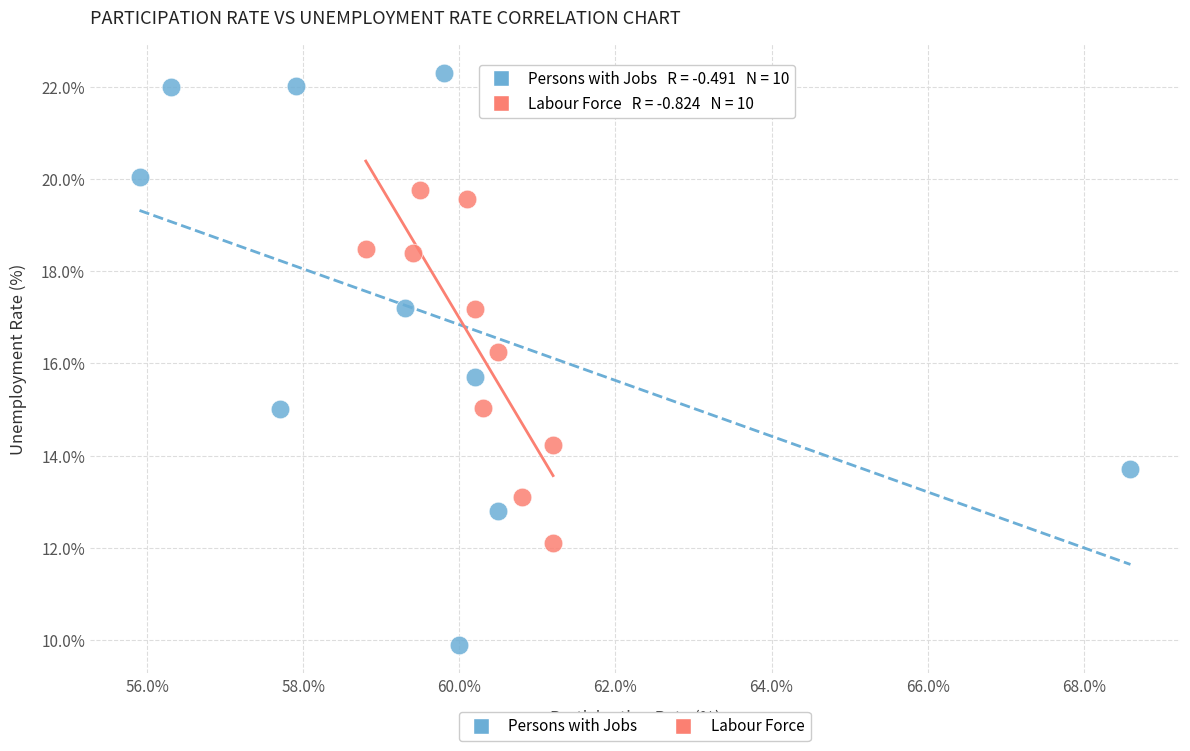

Which series contains the highest Y value?

Persons with Jobs